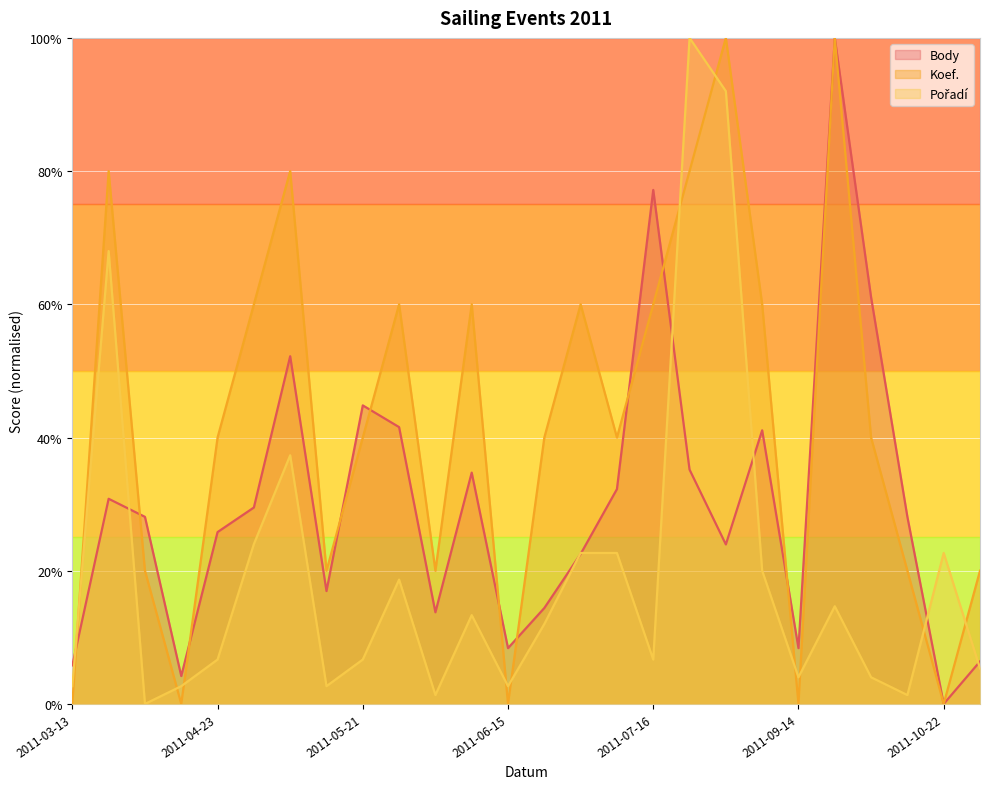

List the labels in order of Body value, smallest first.

2011-10-22, 2011-04-16, 2011-03-13, 2011-10-29, 2011-06-15, 2011-09-14, 2011-06-04, 2011-06-18, 2011-05-11, 2011-07-02, 2011-08-22, 2011-04-23, 2011-04-13, 2011-10-08, 2011-04-30, 2011-03-18, 2011-07-09, 2011-06-11, 2011-08-20, 2011-09-03, 2011-05-28, 2011-05-21, 2011-05-05, 2011-10-01, 2011-07-16, 2011-09-23